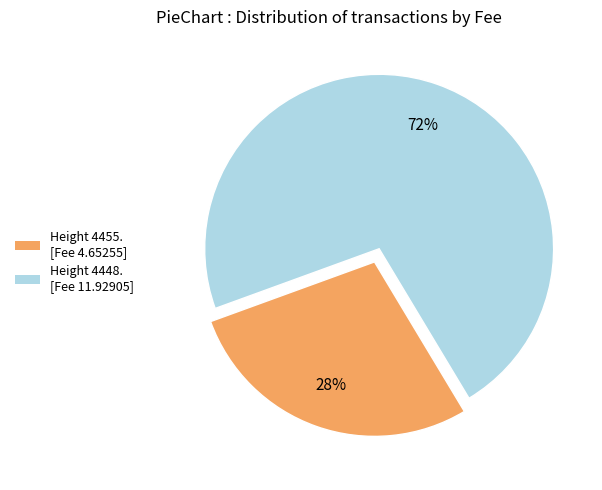

How many slices are in this pie chart?

2